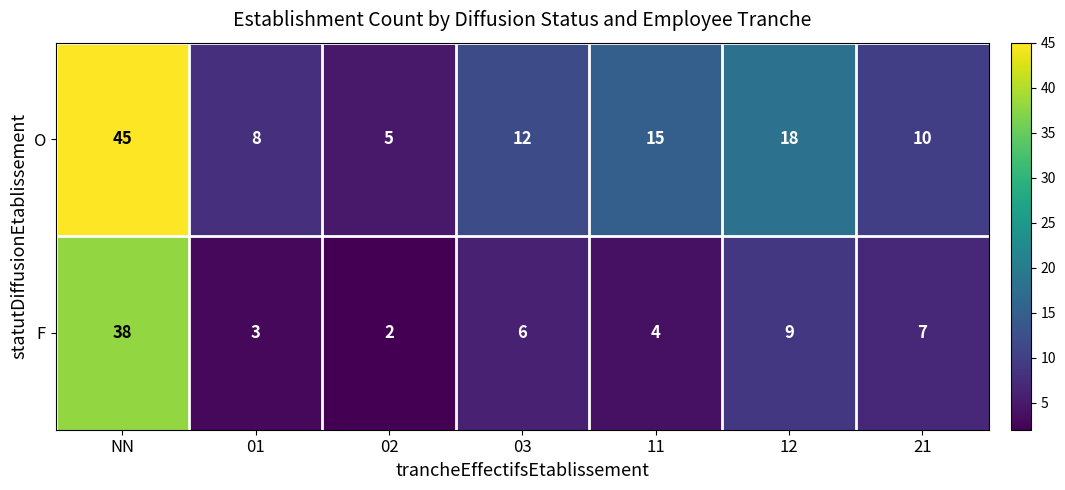

True or false: O has a value of 2 at 02.

False